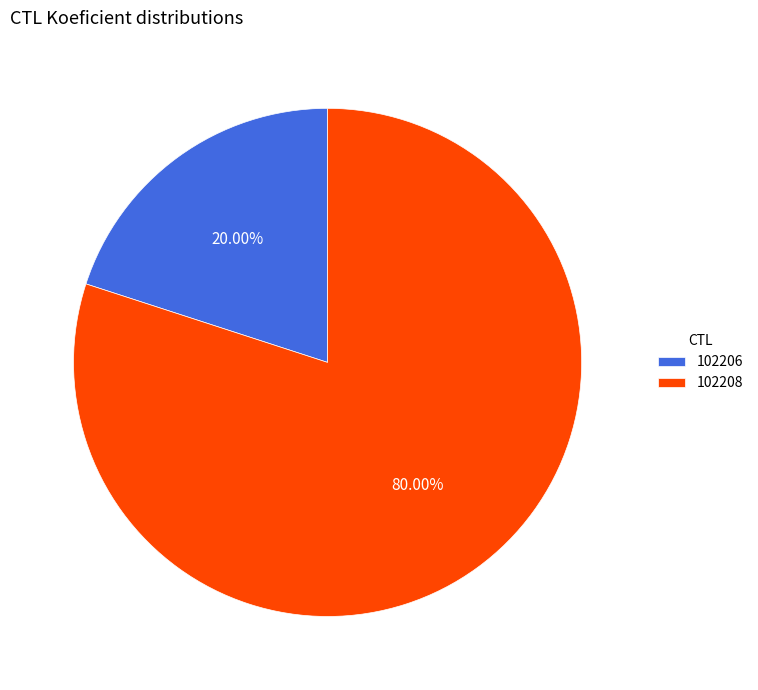

Is there any slice that represents more than half of the pie?

Yes